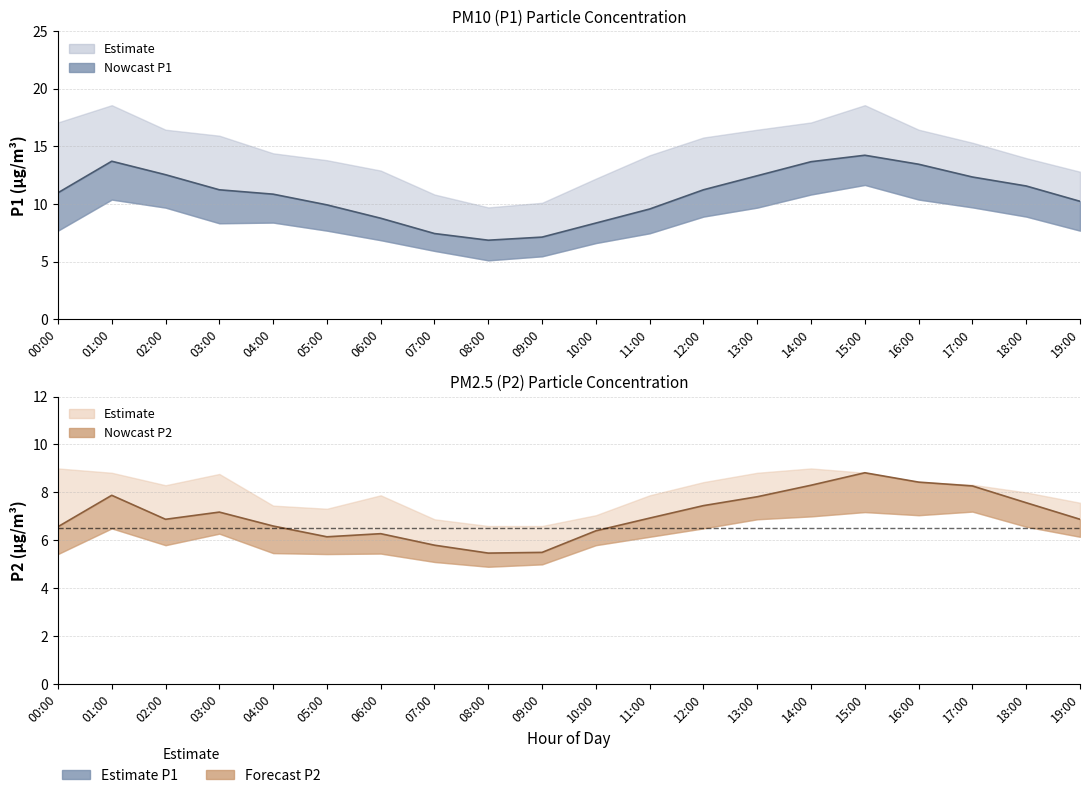

At which label does P1 first exceed 11?

01:00